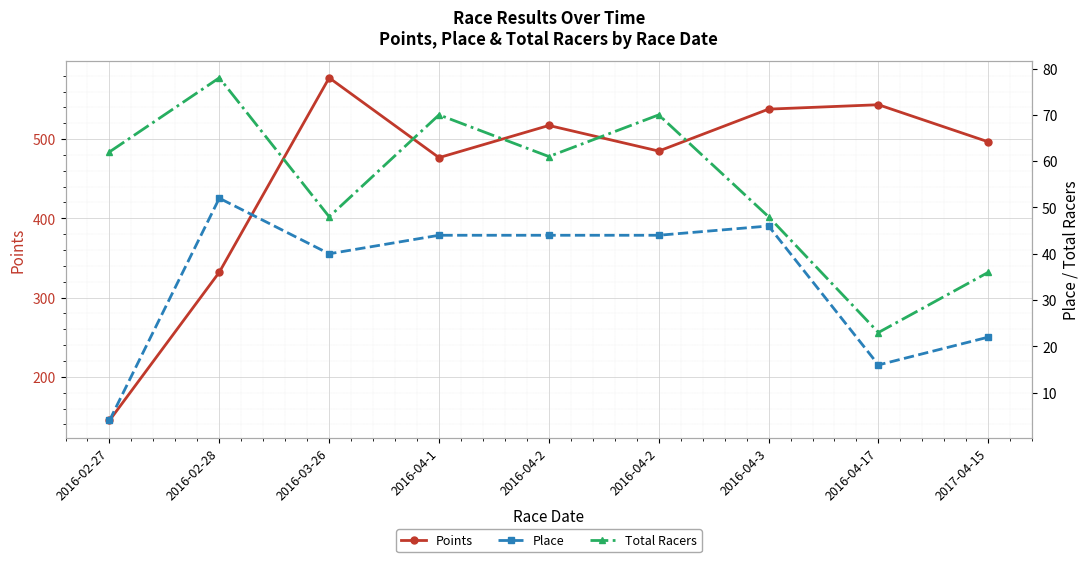

Which series has the largest total across all categories?

Points